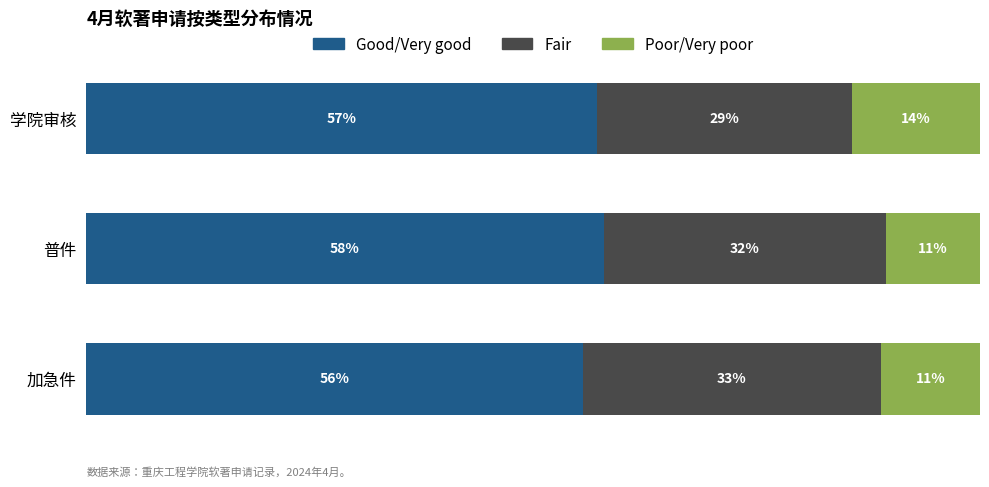

What are all the series names shown in the legend?

Good/Very good, Fair, Poor/Very poor